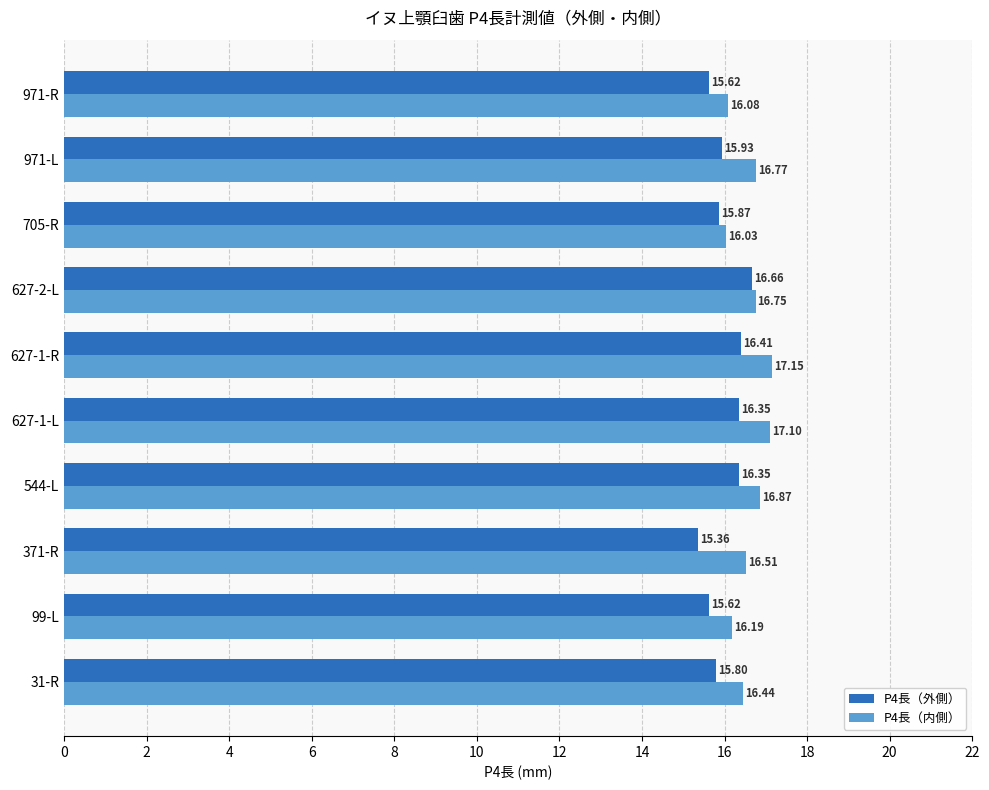

What is the average value of the P4長（外側） series?

16.0